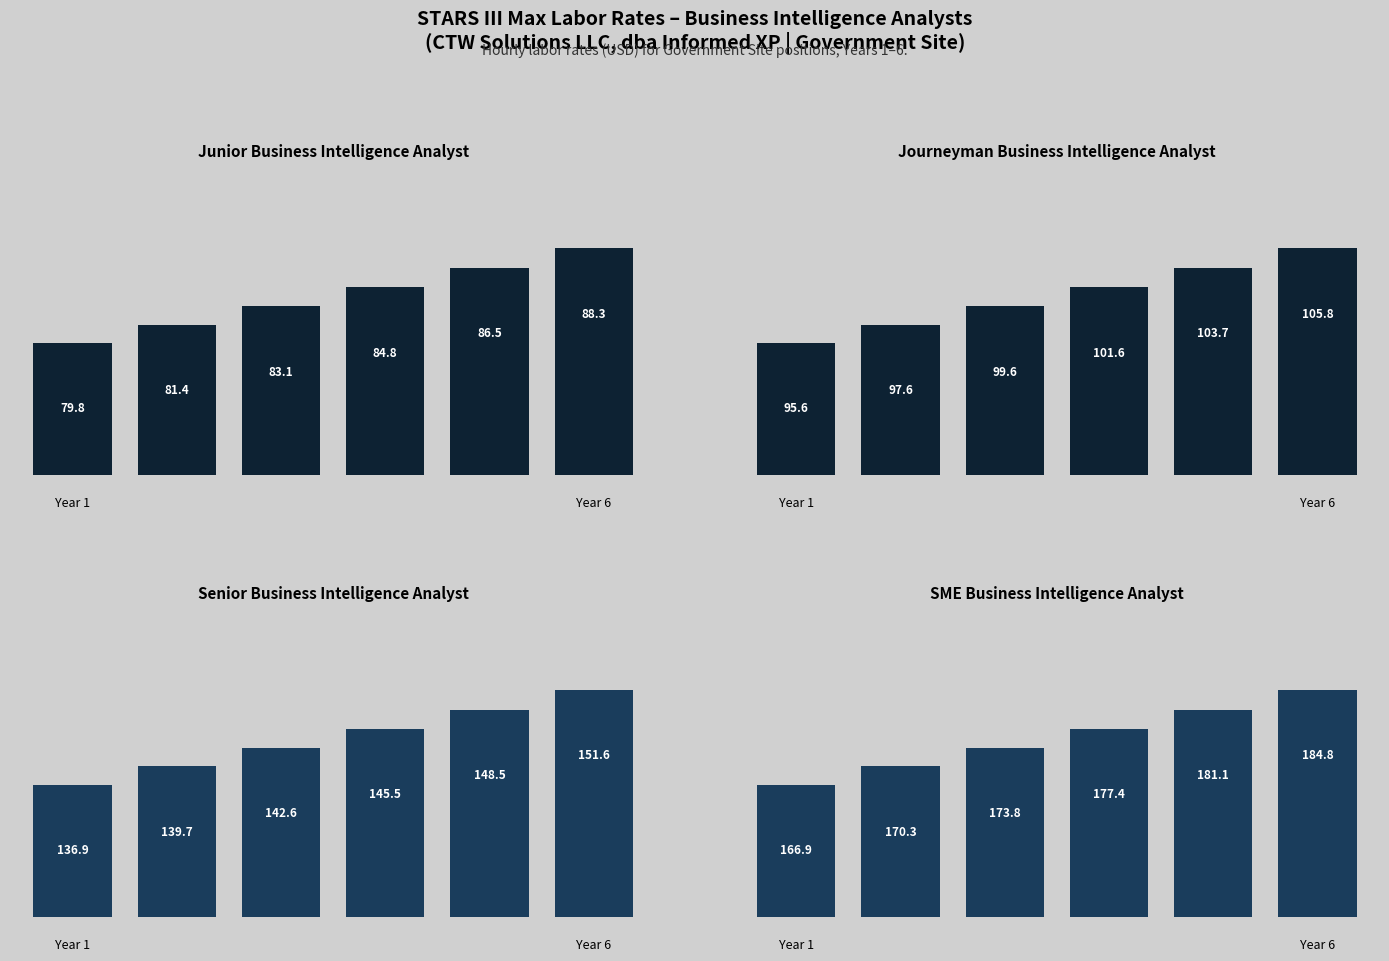

What is the smallest value displayed?

79.8